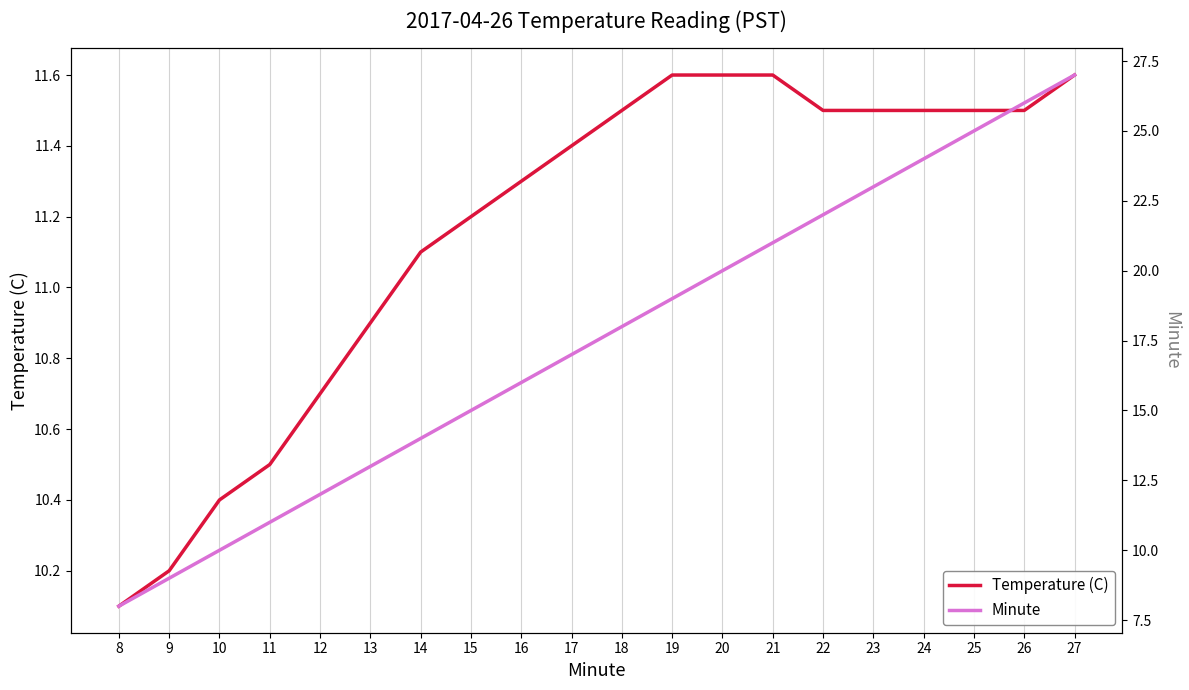

Which series has the widest spread of values?

Minute